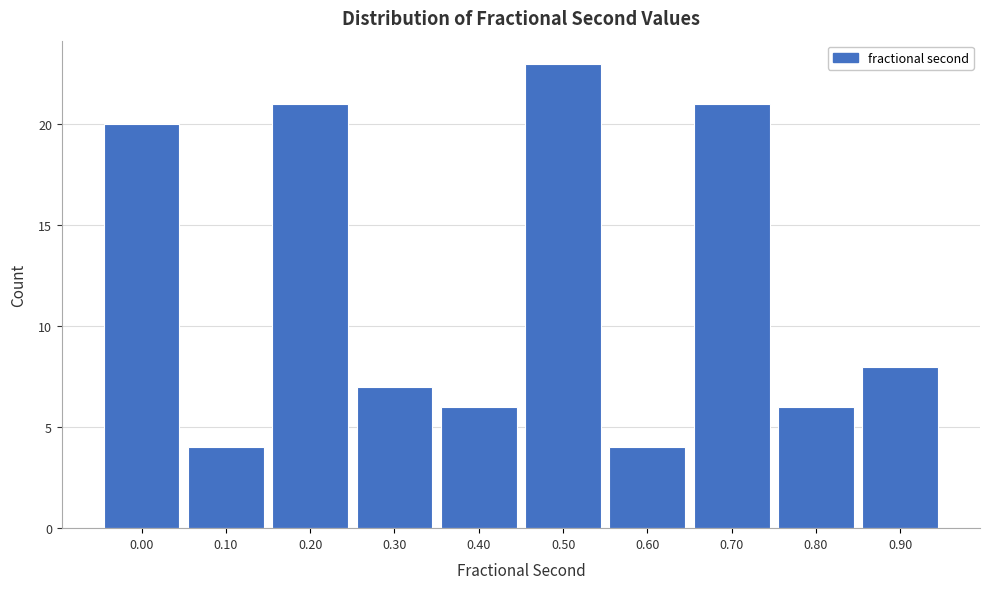

Reading left to right, extract all data points from this chart.

0.00=20	0.10=4	0.20=21	0.30=7	0.40=6	0.50=23	0.60=4	0.70=21	0.80=6	0.90=8